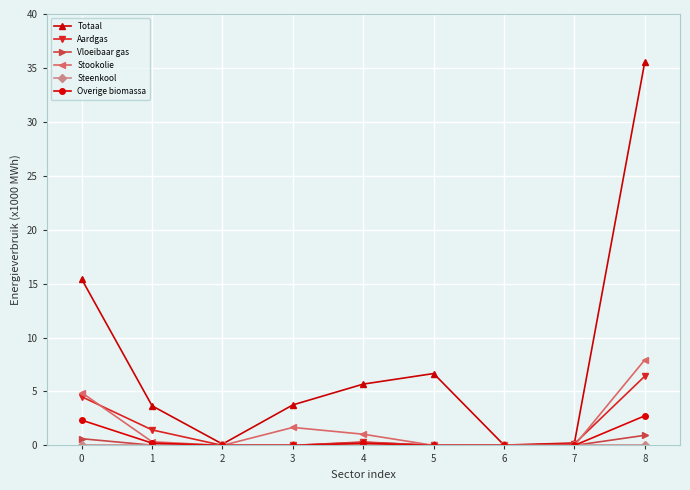

What is the average value of the Totaal series?

7.9